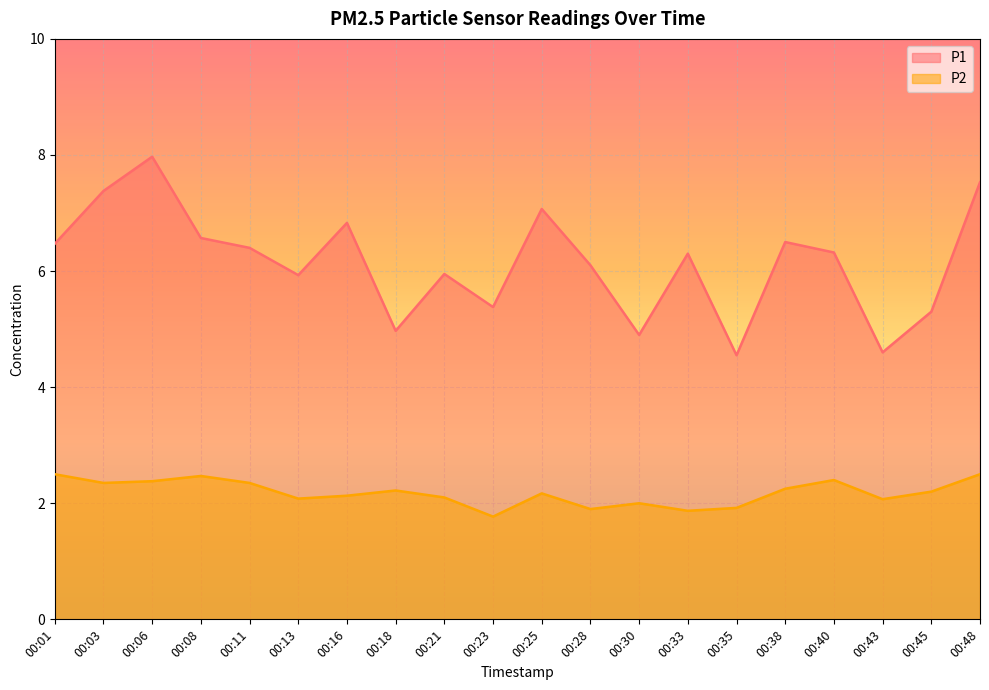

Rank the categories by P2 value from highest to lowest.

00:01, 00:48, 00:08, 00:40, 00:06, 00:03, 00:11, 00:38, 00:18, 00:45, 00:25, 00:16, 00:21, 00:13, 00:43, 00:30, 00:35, 00:28, 00:33, 00:23